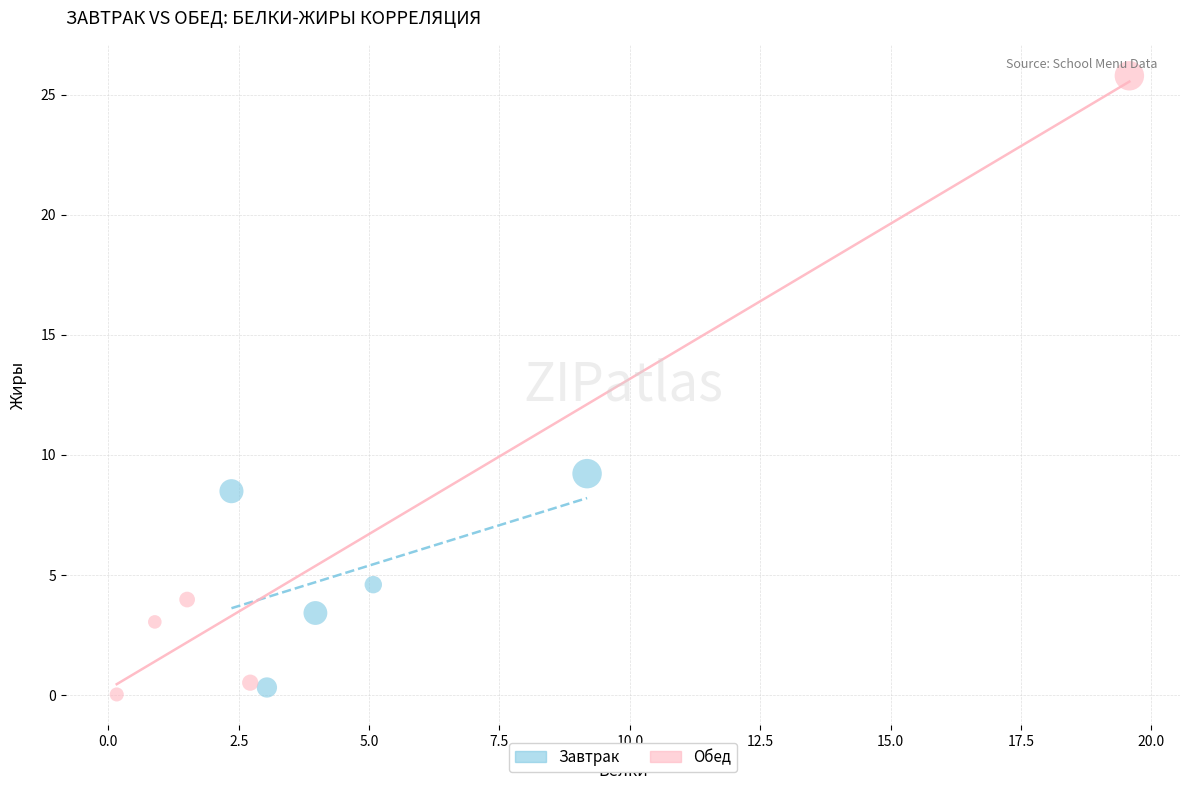

Which series has the widest spread of Y values?

Обед